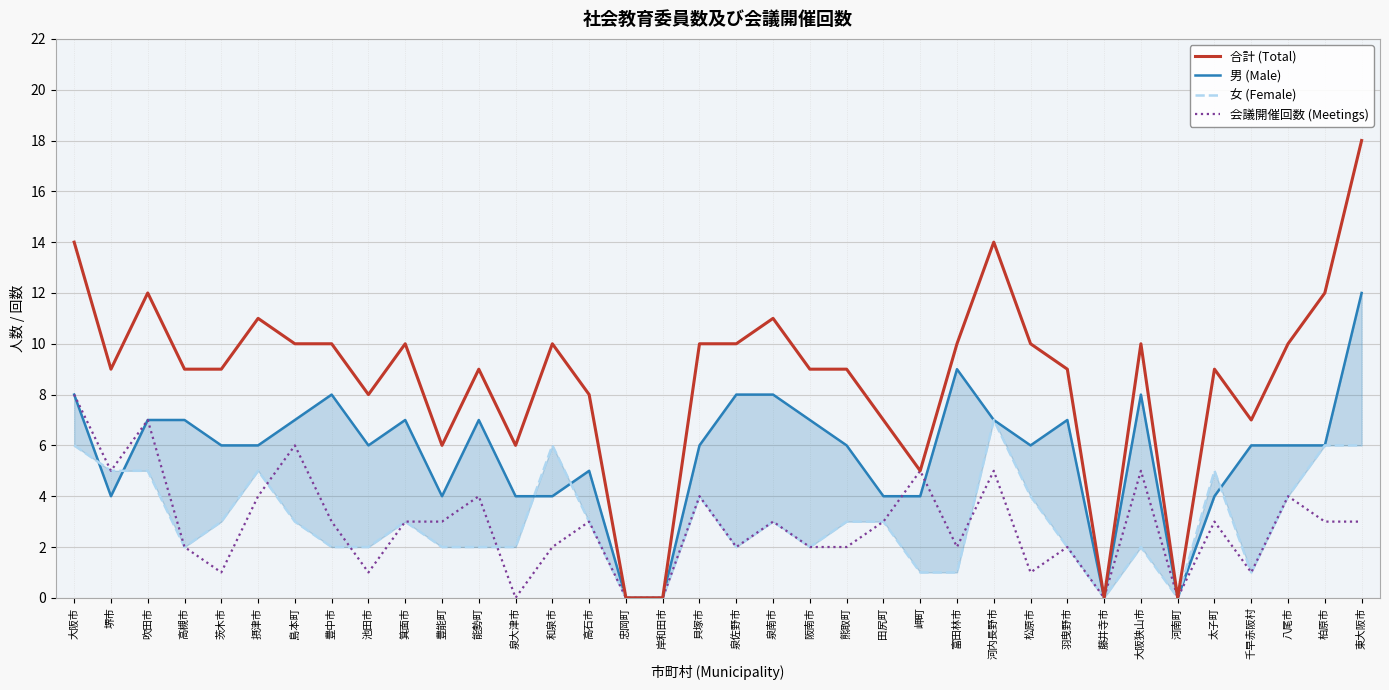

The 男 (Male) series shows 6 at 熊取町. True or false?

True